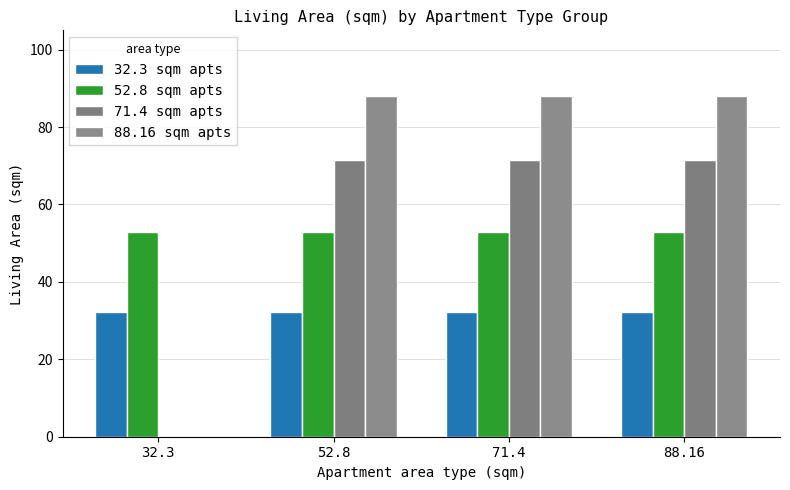

Is it true that 71.4 sqm apts equals 93.1 at 71.4?

False